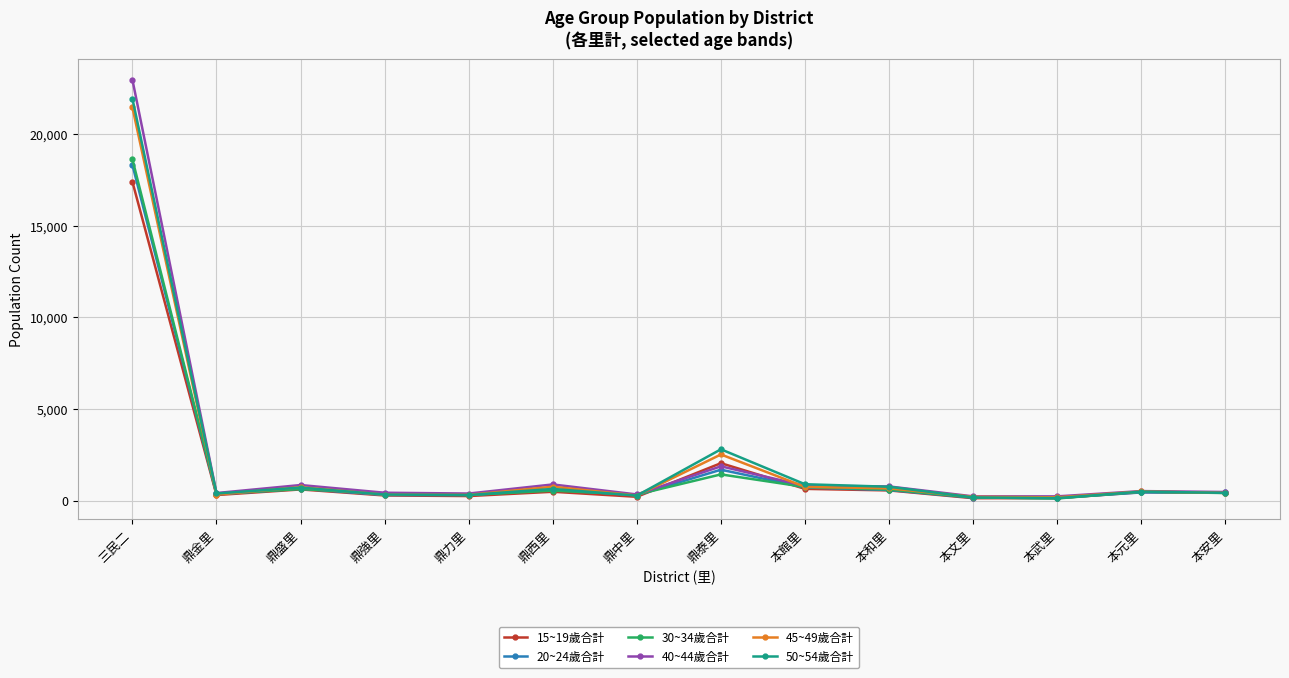

At which category does the chart reach its peak across all series?

三民二